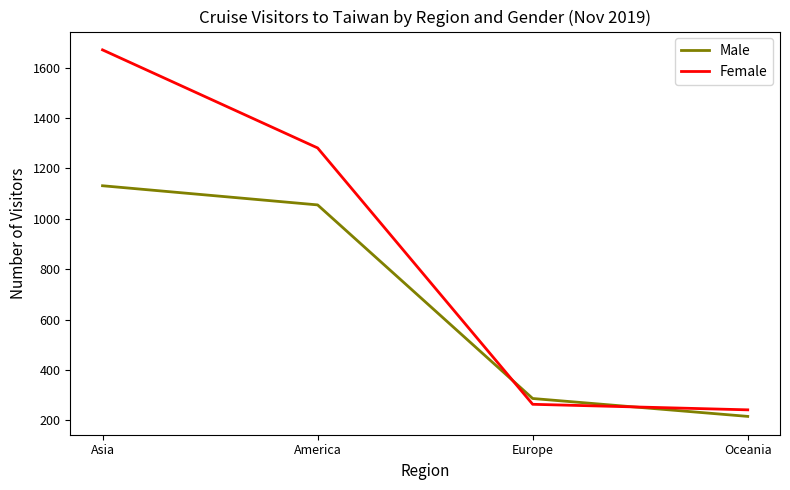

Rank the series by their average value, from lowest to highest.

Male, Female